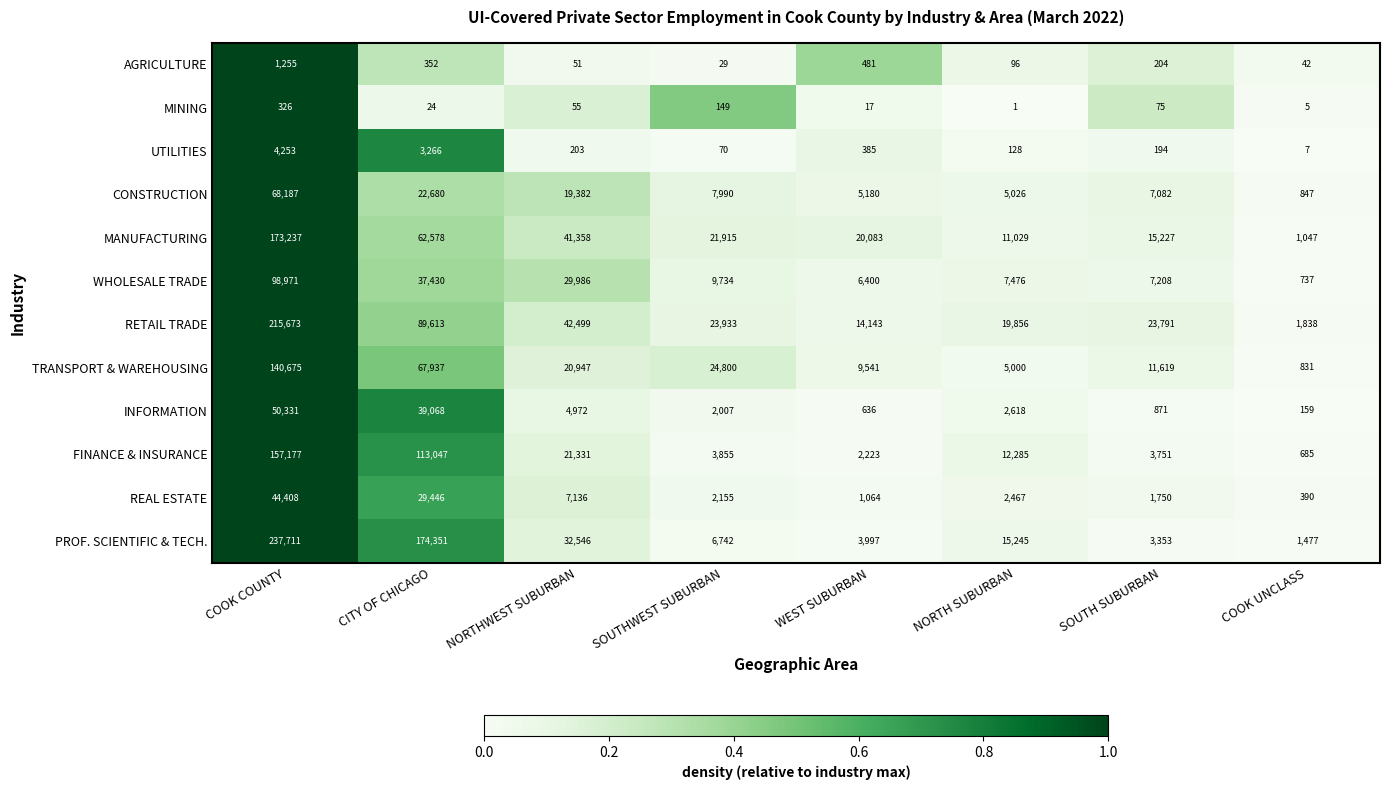

What is the difference between the CONSTRUCTION values at WEST SUBURBAN and COOK UNCLASS?

4333